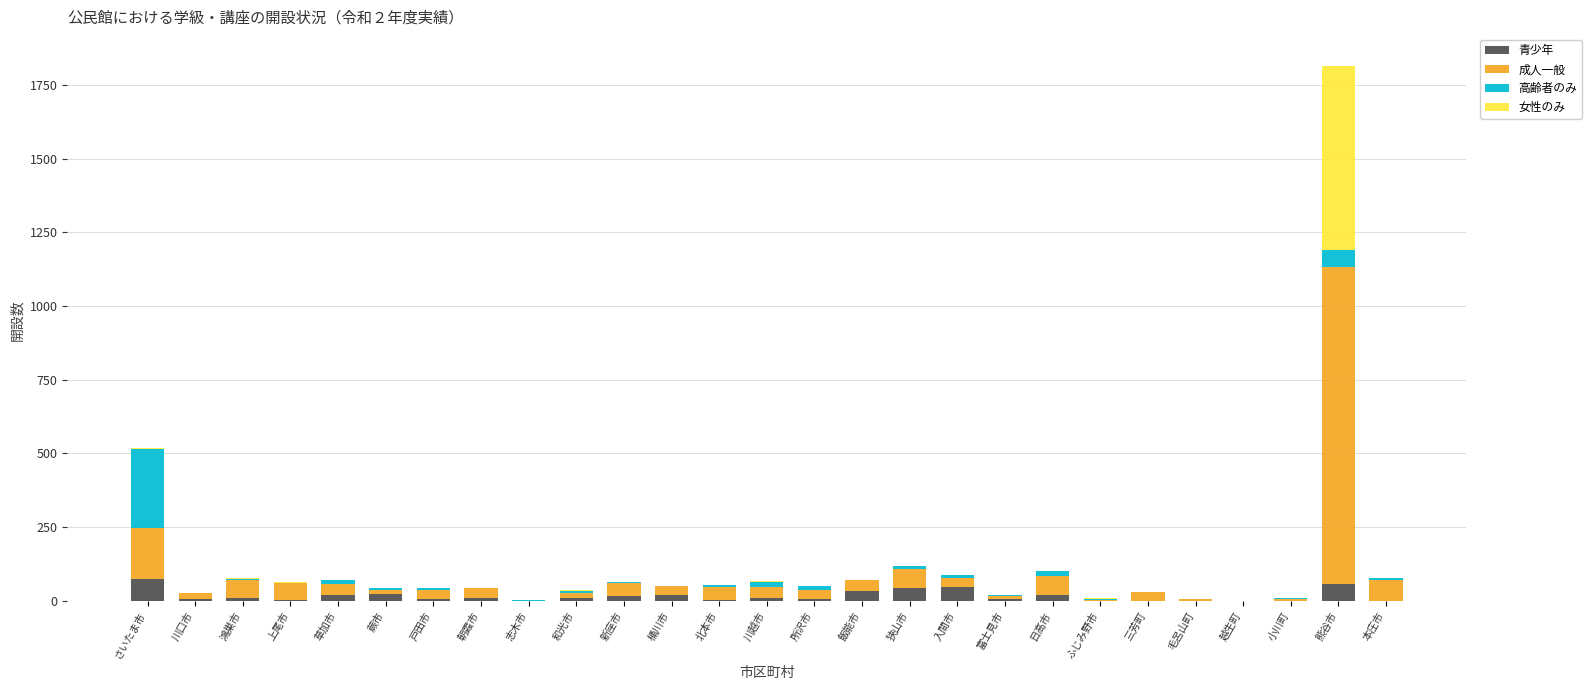

What is the maximum value for 青少年?

74